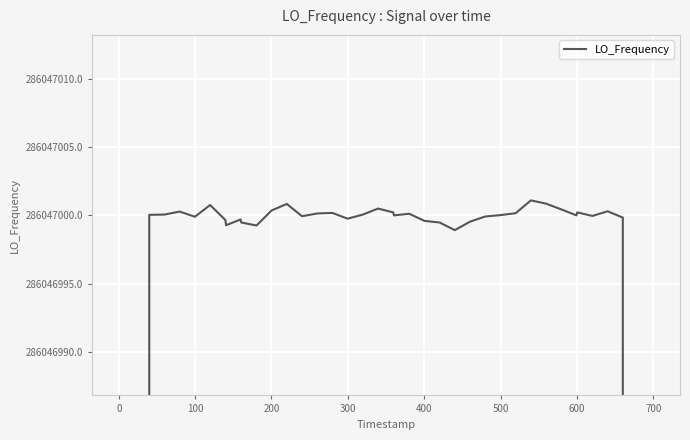

Reading left to right, extract all data points from this chart.

171628200.3	228837599.6	286047000.0	286047000.1	286047000.3	286046999.9	286047000.8	286046999.7	286046999.3	286046999.7	286046999.5	286046999.3	286047000.4	286047000.8	286046999.9	286047000.1	286047000.2	286046999.8	286047000.1	286047000.5	286047000.2	286047000.0	286047000.1	286046999.6	286046999.5	286046998.9	286046999.5	286046999.9	286047000.0	286047000.2	286047001.1	286047000.9	286047000.4	286047000.0	286047000.2	286047000.0	286047000.3	286046999.8	228837600.5	171628200.1